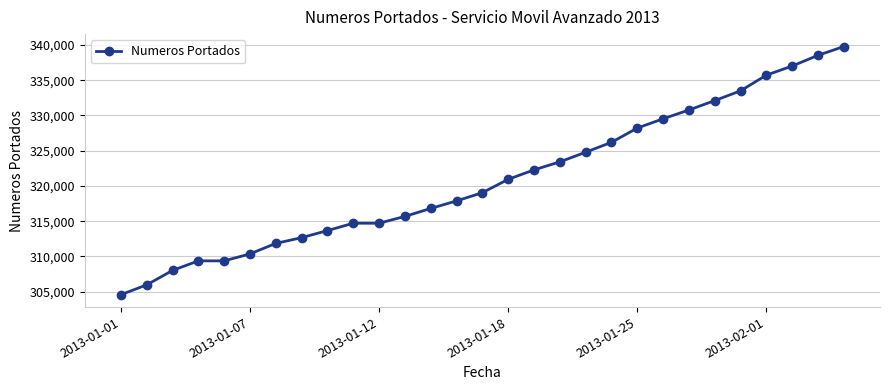

What is the difference between the maximum and minimum values?

35213